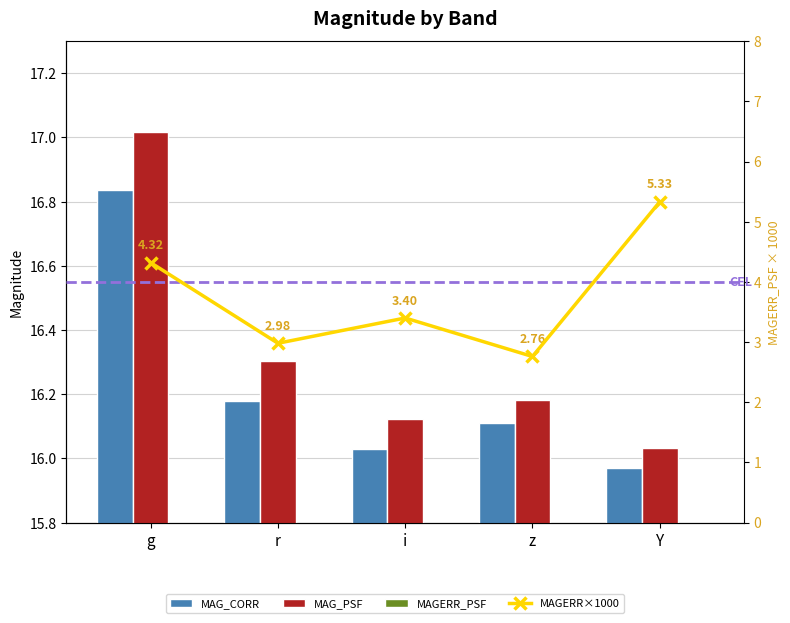

What position from the left is Y?

5